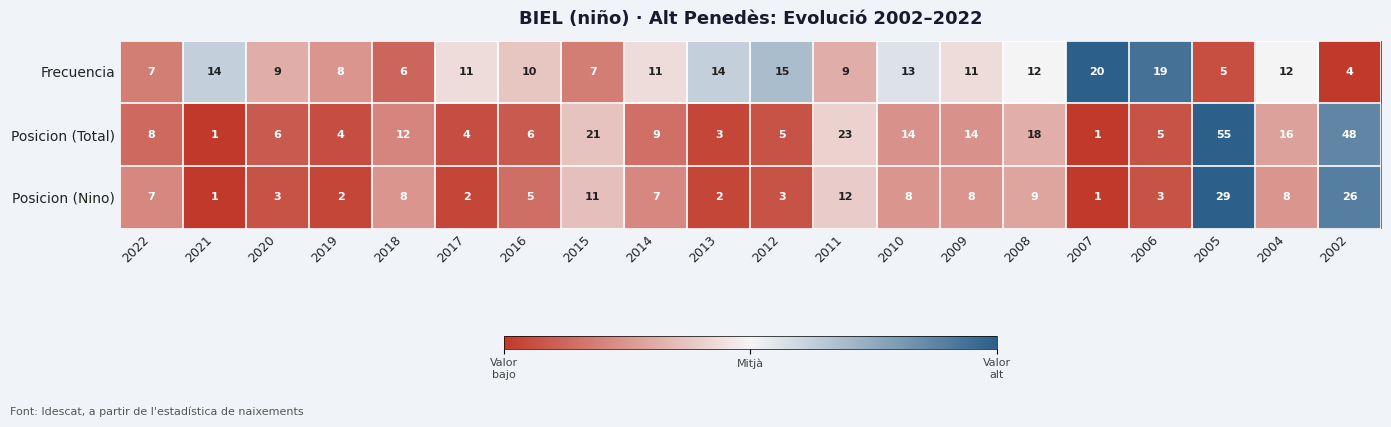

What is the spread (max minus min) of values at 2009?

6